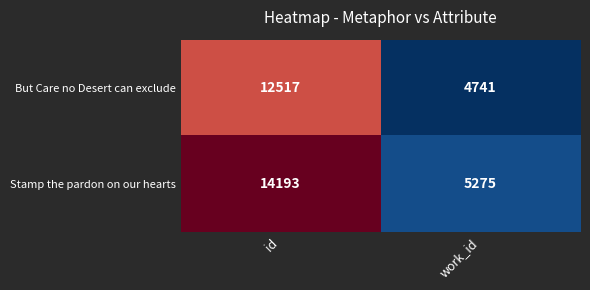

What is the sum of all Stamp the pardon on our hearts values?

19468